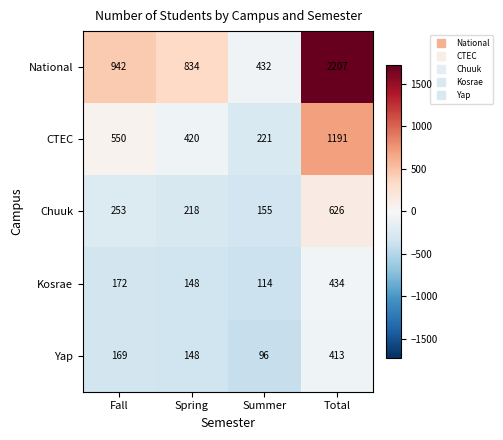

Rank the series at Fall from highest to lowest value.

National, CTEC, Chuuk, Kosrae, Yap